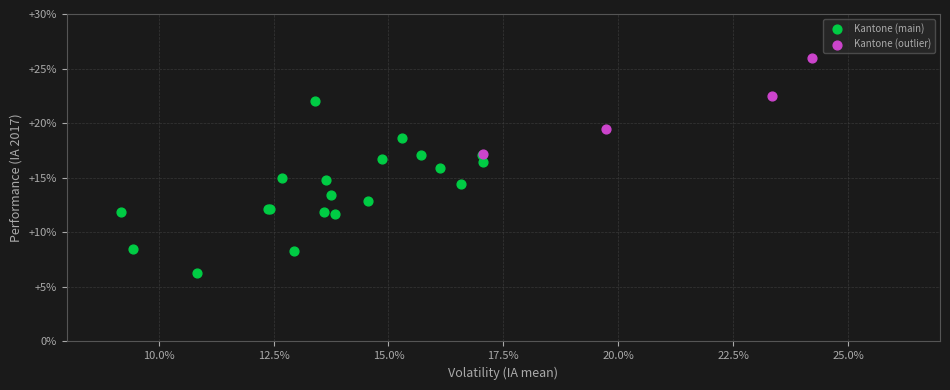

Which series contains the highest Y value?

Kantone (outlier)